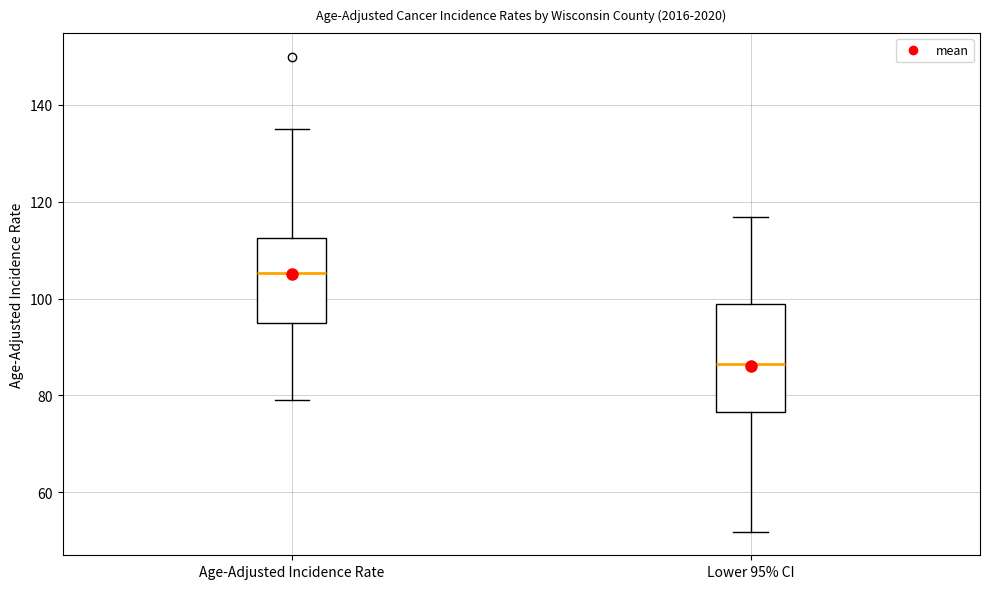

Comparing the boxes themselves (not the whiskers), which one is the tallest?

Lower 95% CI